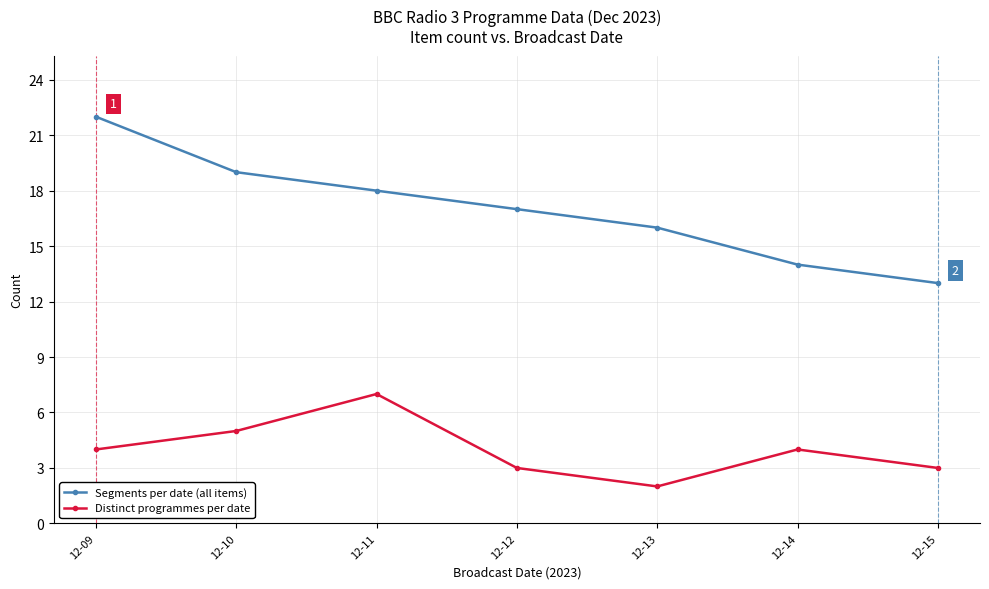

List the series in order of their peak value, highest first.

Segments per date (all items), Distinct programmes per date